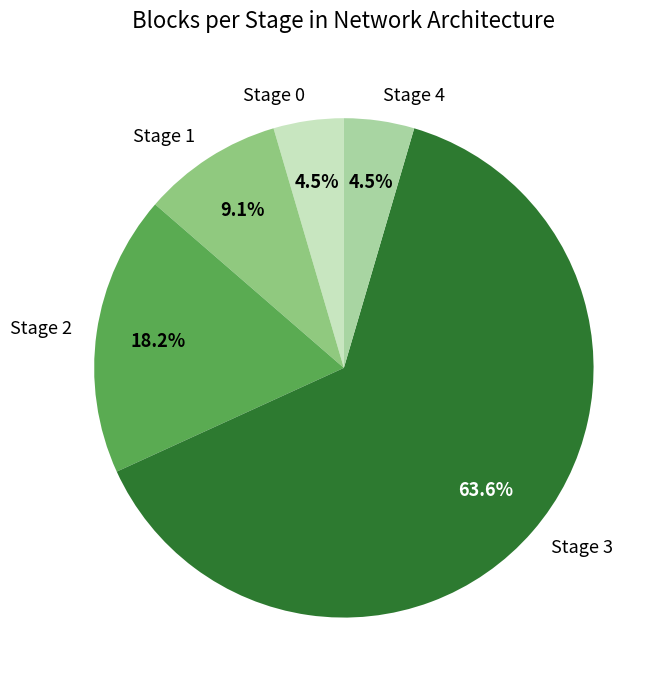

Is Stage 3 the majority of the pie?

Yes